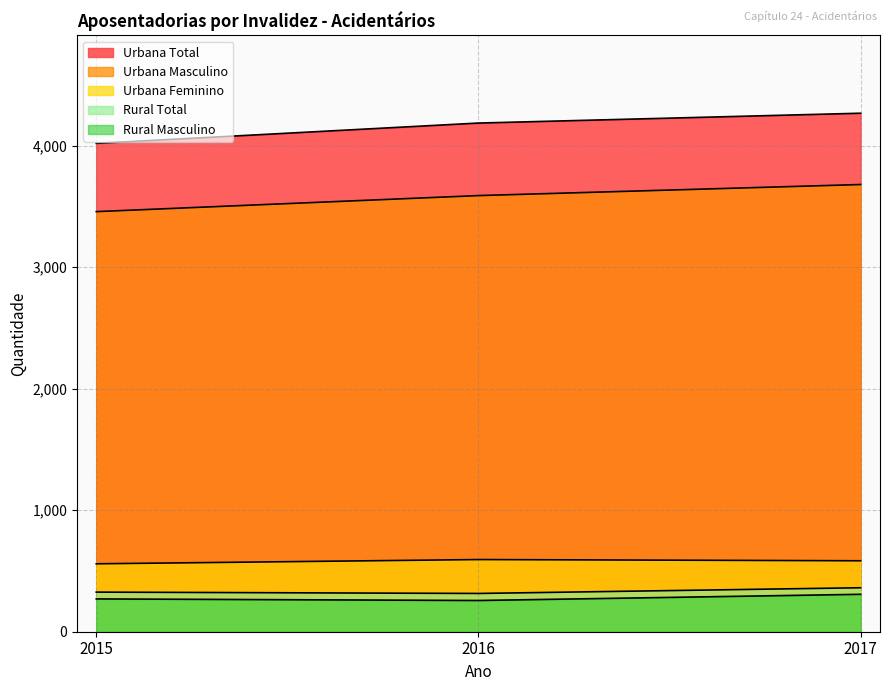

Reading left to right, what are all the values shown in this chart?

Urbana Total: 4020	4187	4268
Urbana Masculino: 3458	3590	3681
Urbana Feminino: 559	594	584
Rural Total: 326	315	362
Rural Masculino: 270	257	308